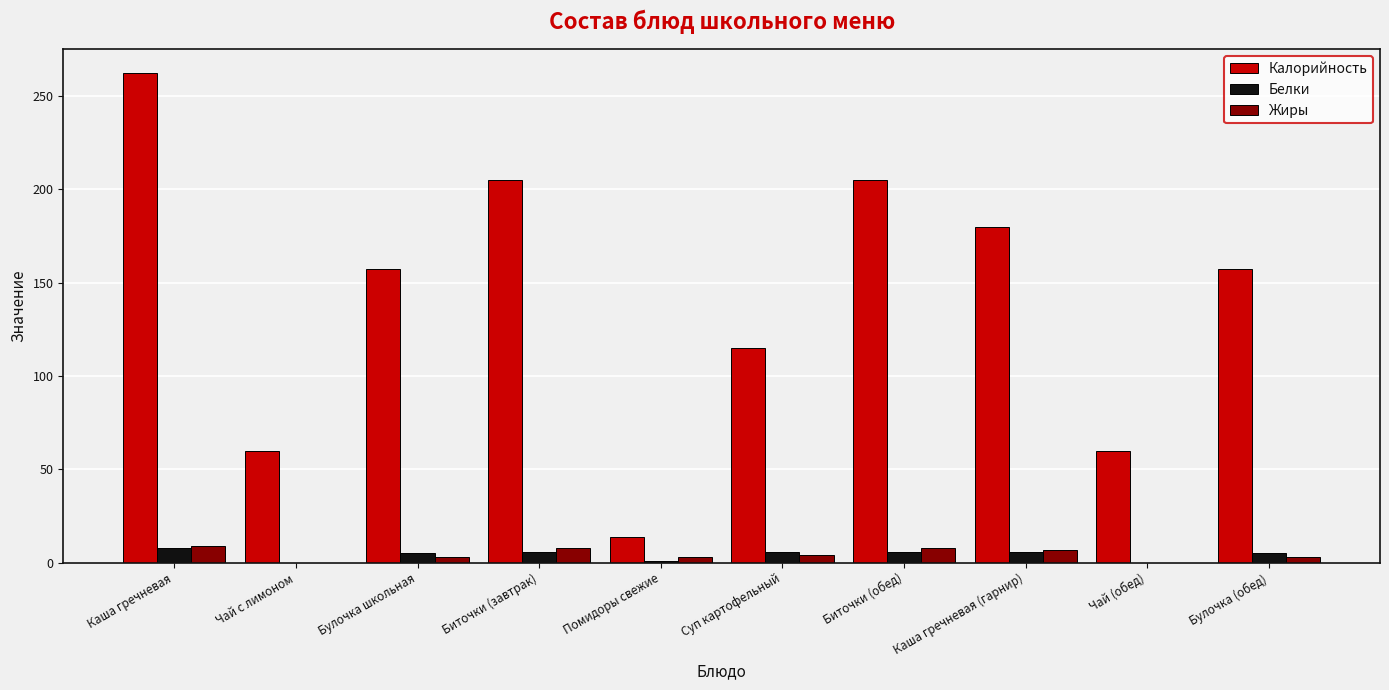

What is the maximum value shown in the chart?

262.0